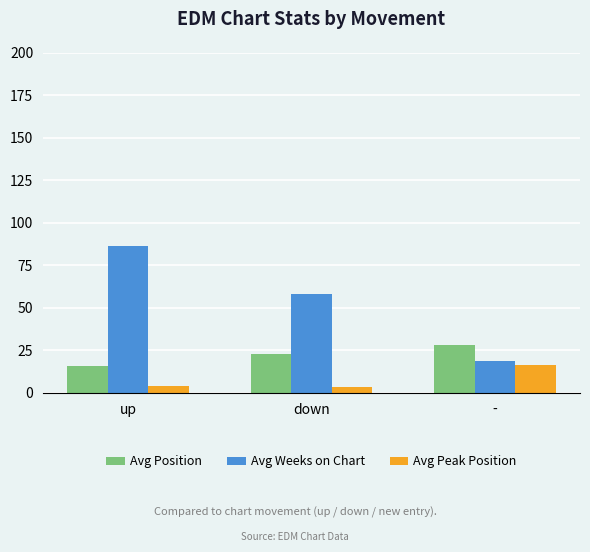

True or false: Avg Position has a value of 38.6 at down.

False